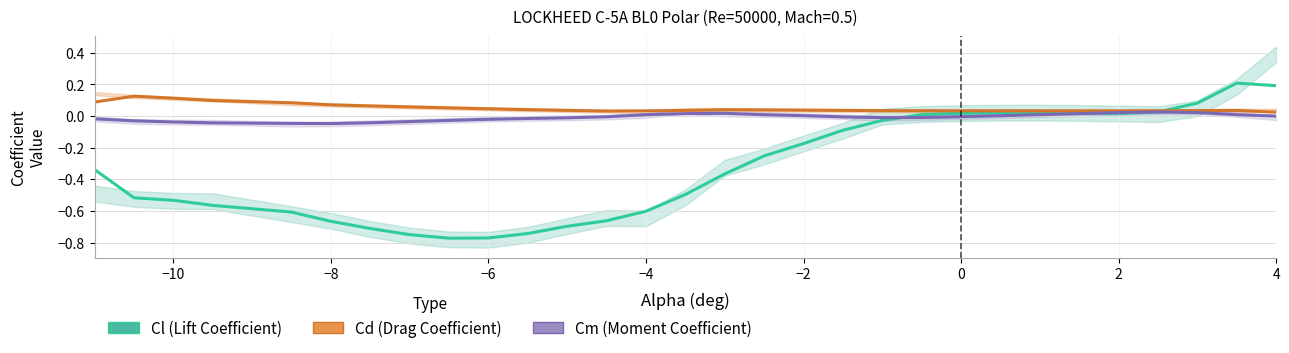

Between −10 and −8, which is larger?

−10